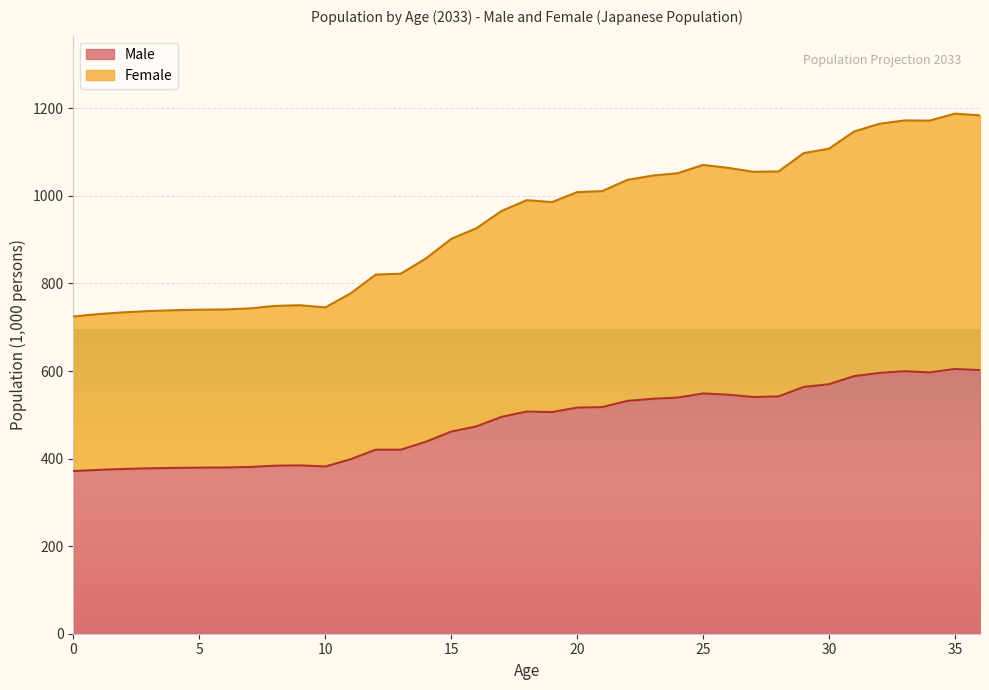

Reading left to right, what are all the values shown in this chart?

Male: 0=371.4	1=374.3	2=376.3	3=377.8	4=378.8	5=379.3	6=379.6	7=380.8	8=383.7	9=384.5	10=381.9	11=398.3	12=420.4	13=420.3	14=438.6	15=461.5	16=473.5	17=495.3	18=507.4	19=506.2	20=516.4	21=517.6	22=531.8	23=536.6	24=539.3	25=548.7	26=545.9	27=540.6	28=542.0	29=563.7	30=569.8	31=588.3	32=595.7	33=599.6	34=596.8	35=604.7	36=602.1
Female: 0=724.5	1=730.1	2=734.1	3=737.0	4=738.9	5=740.0	6=740.6	7=743.0	8=748.7	9=750.2	10=745.2	11=777.1	12=820.2	13=822.3	14=857.3	15=901.8	16=926.0	17=965.5	18=990.2	19=985.8	20=1008.5	21=1011.0	22=1036.6	23=1046.4	24=1051.9	25=1070.7	26=1063.9	27=1055.0	28=1055.8	29=1097.7	30=1107.7	31=1147.0	32=1164.6	33=1172.3	34=1171.9	35=1187.8	36=1183.8